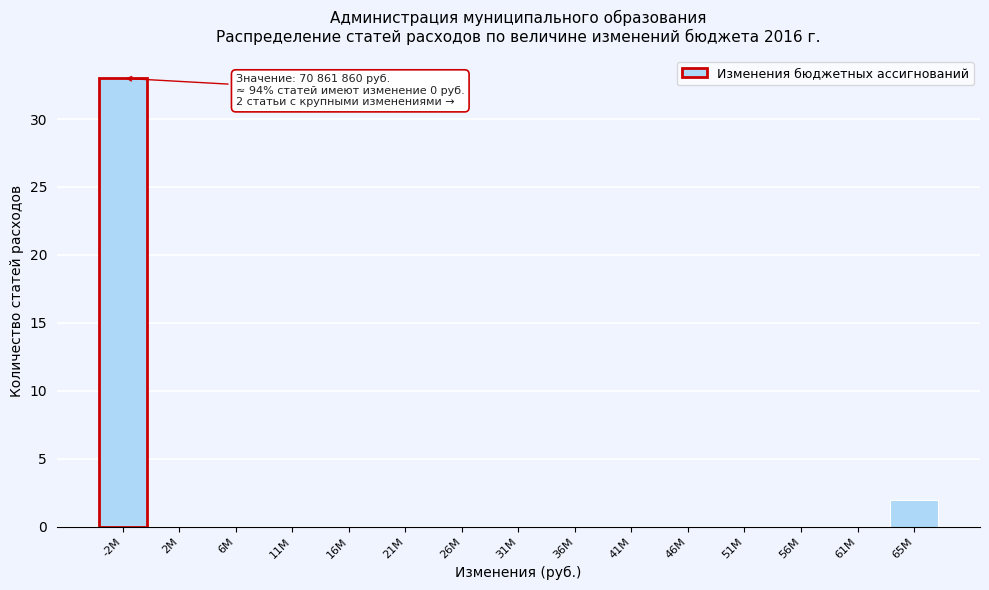

Reading left to right, transcribe all the data shown in this chart.

-2M=33	2M=0	6M=0	11M=0	16M=0	21M=0	26M=0	31M=0	36M=0	41M=0	46M=0	51M=0	56M=0	61M=0	65M=2